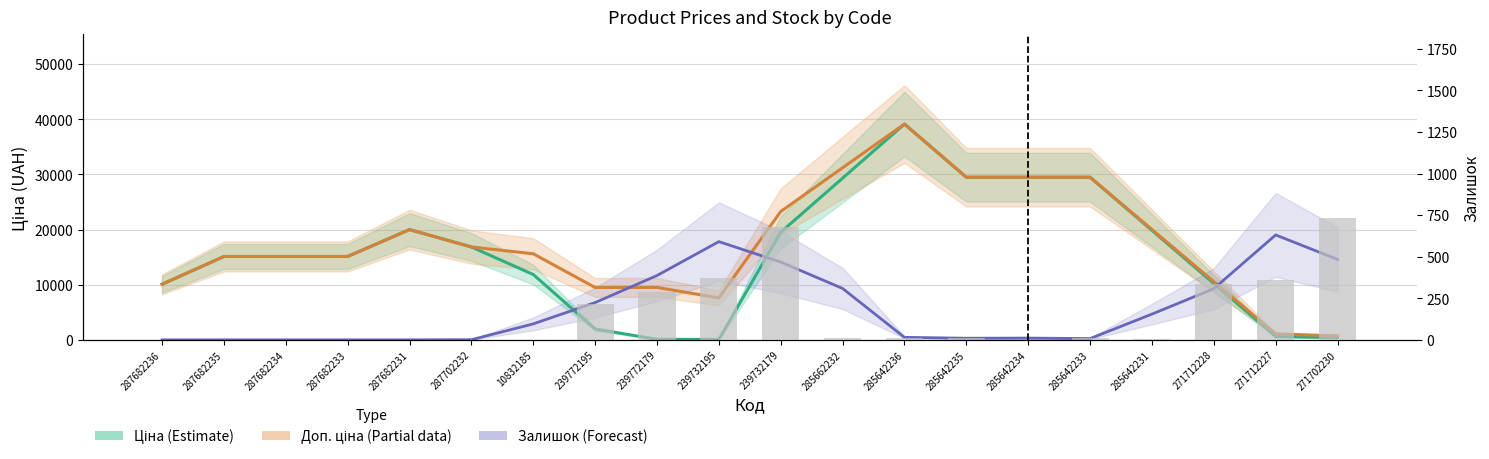

The Залишок line series shows 19026.7 at 271712227. True or false?

True